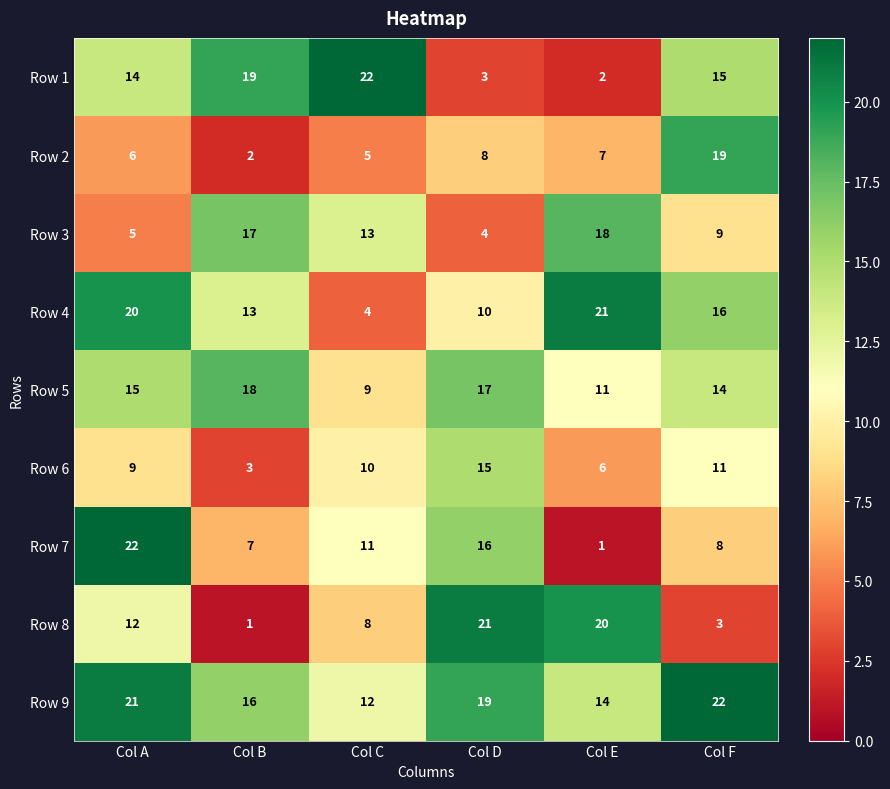

At Col A, list the series in order from smallest to largest.

Row 3, Row 2, Row 6, Row 8, Row 1, Row 5, Row 4, Row 9, Row 7